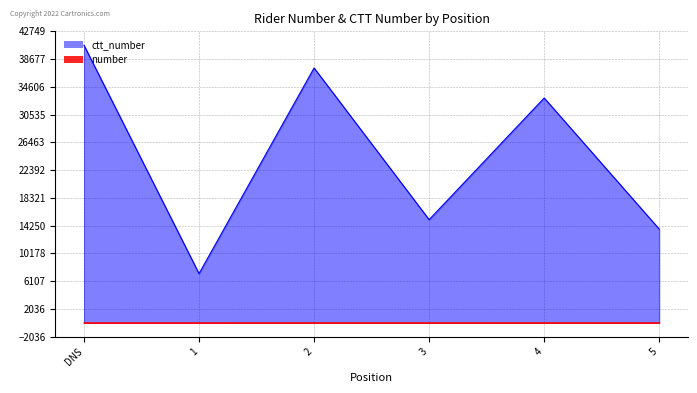

Reading right to left, extract all data points from this chart.

number: 5=4	4=6	3=7	2=5	1=3	DNS=2
ctt_number: 5=13751	4=32977	3=15137	2=37378	1=7223	DNS=40713